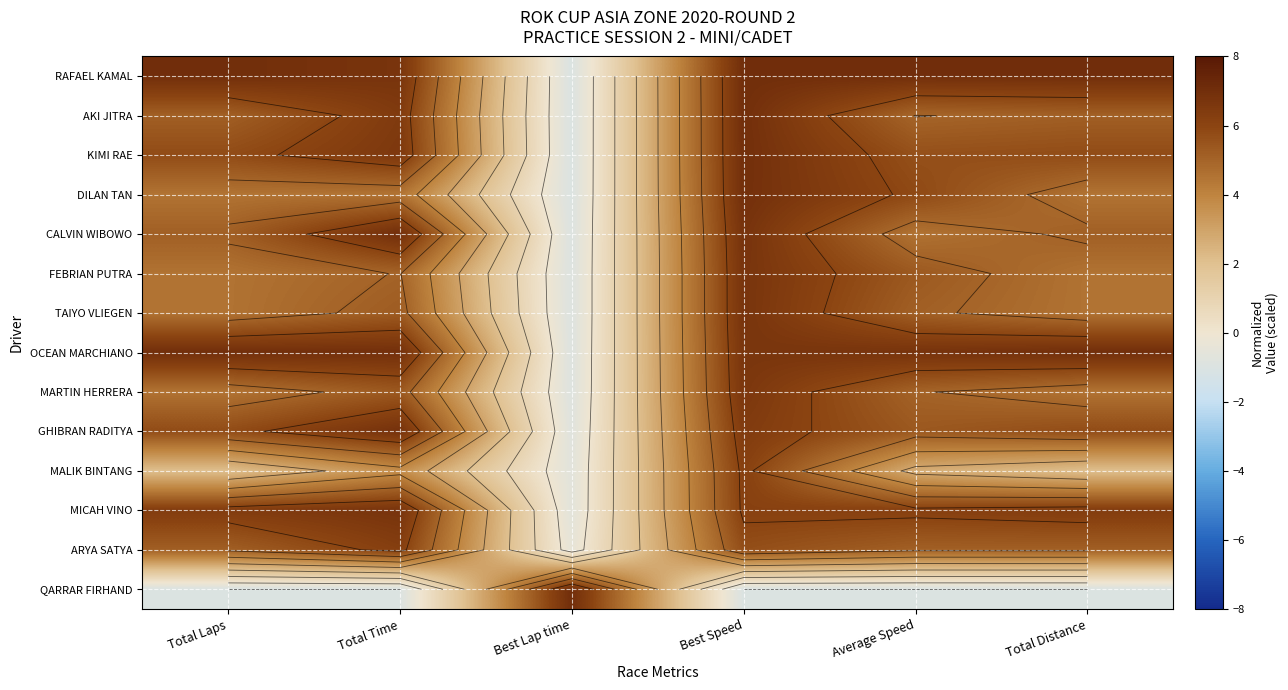

Which has a higher value, Total Time or Best Speed?

Best Speed